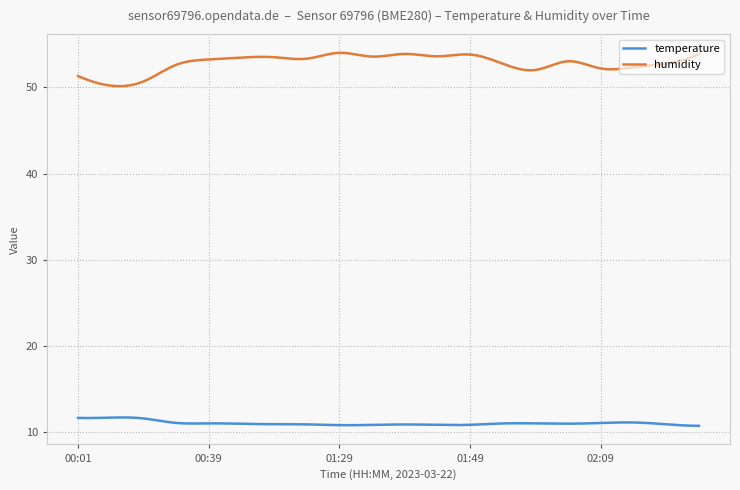

List the series in order of their peak value, highest first.

humidity, temperature